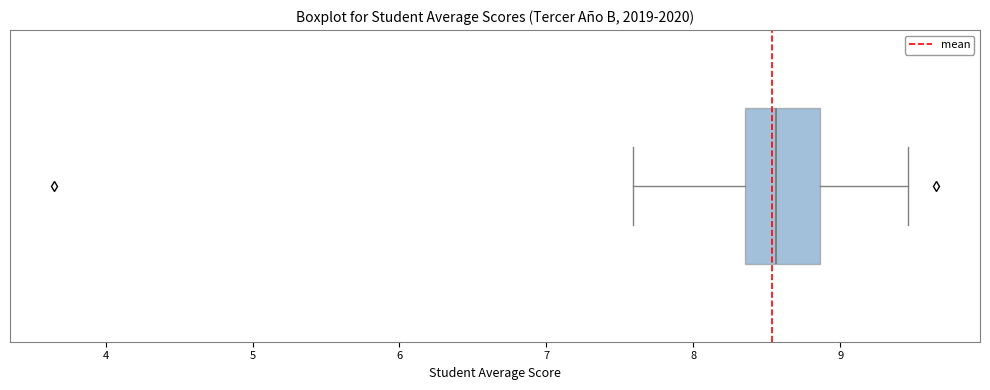

Read this box plot against the x-axis: the position of the median line, the range covered by the box, and the ends of both whiskers. The values are not printed on the chart, so give them approximately, as read against the axis.

median 8.6, box 8.4 to 8.9, whiskers 7.6 to 9.5